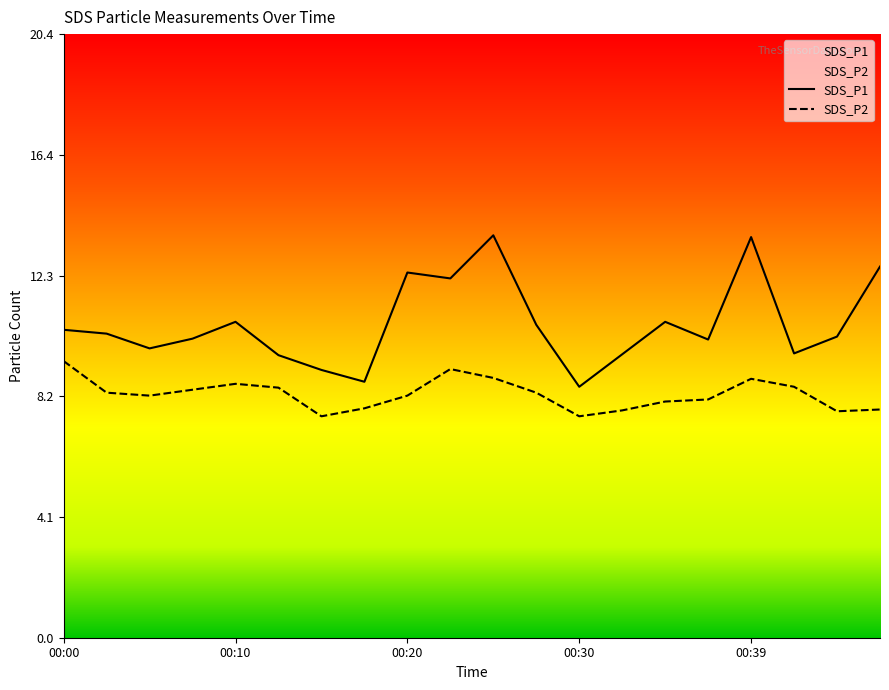

List the labels in order of SDS_P1 value, smallest first.

00:30, 00:17, 00:15, 00:12, 00:32, 00:42, 00:05, 00:37, 00:08, 00:44, 00:03, 00:00, 00:27, 00:10, 00:35, 00:22, 00:20, 00:47, 00:39, 00:25